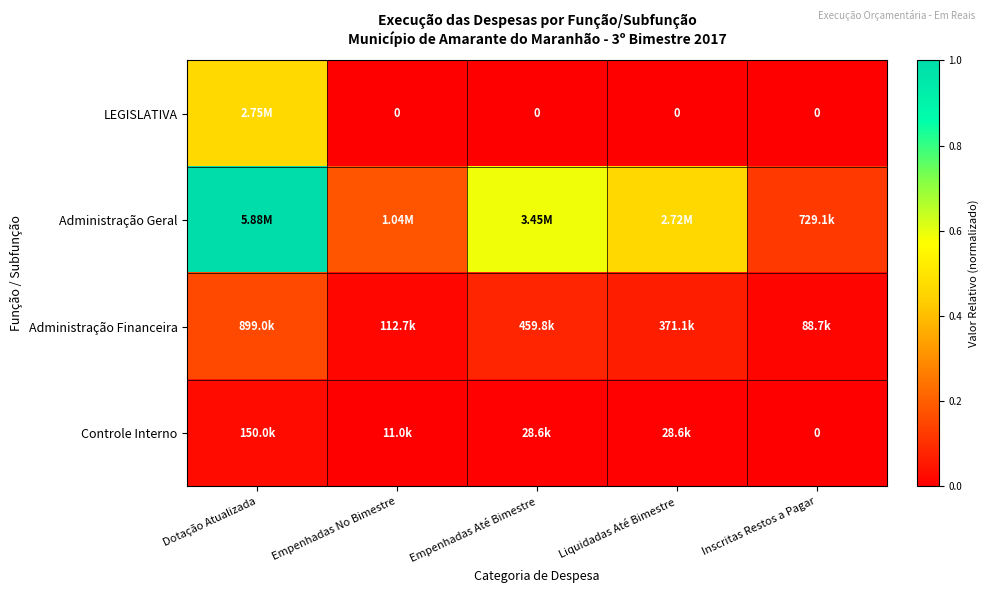

What is the maximum value shown in the chart?

1.0